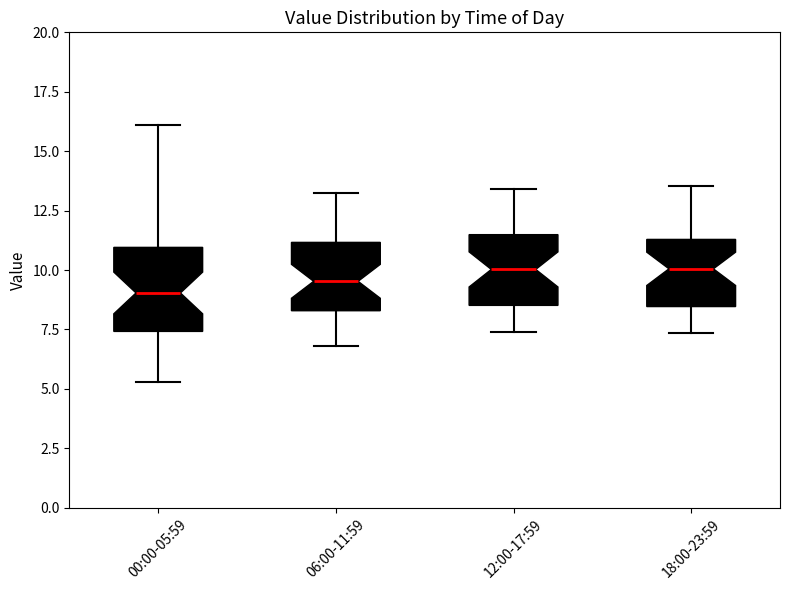

Comparing the boxes themselves (not the whiskers), which one is the tallest?

00:00-05:59